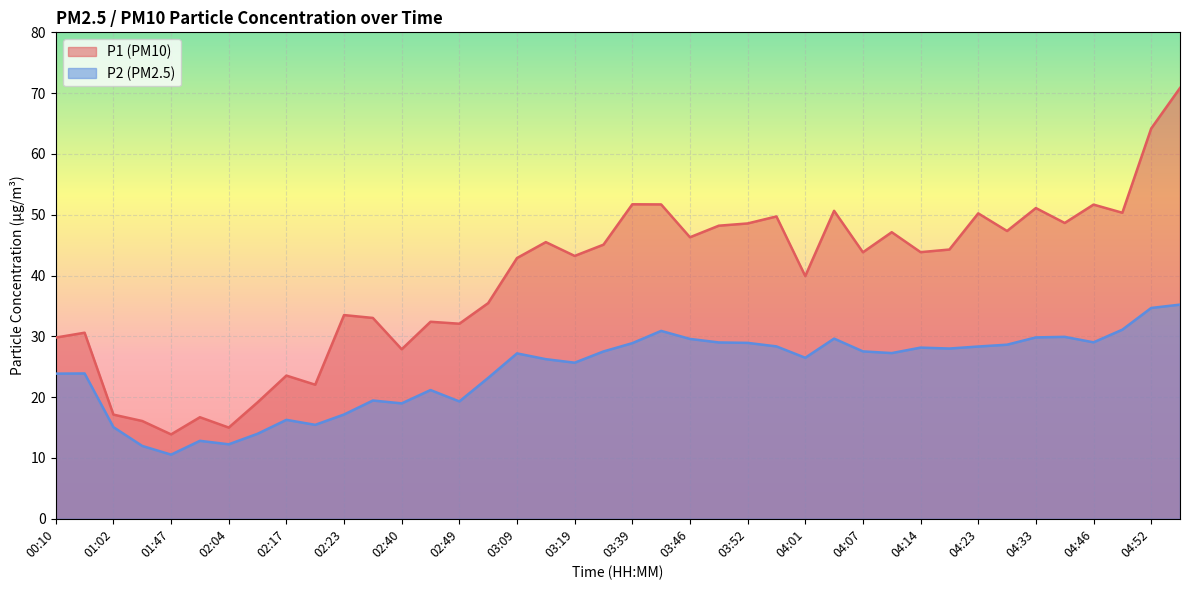

List the labels in order of P1 value, largest first.

05:09, 04:52, 03:39, 03:43, 04:46, 04:33, 04:04, 04:49, 04:23, 03:55, 04:43, 03:52, 03:49, 04:26, 04:11, 03:46, 03:12, 03:26, 04:17, 04:14, 04:07, 03:19, 03:09, 04:01, 03:03, 02:23, 02:33, 02:46, 02:49, 00:13, 00:10, 02:40, 02:17, 02:20, 02:11, 01:02, 02:00, 01:16, 02:04, 01:47